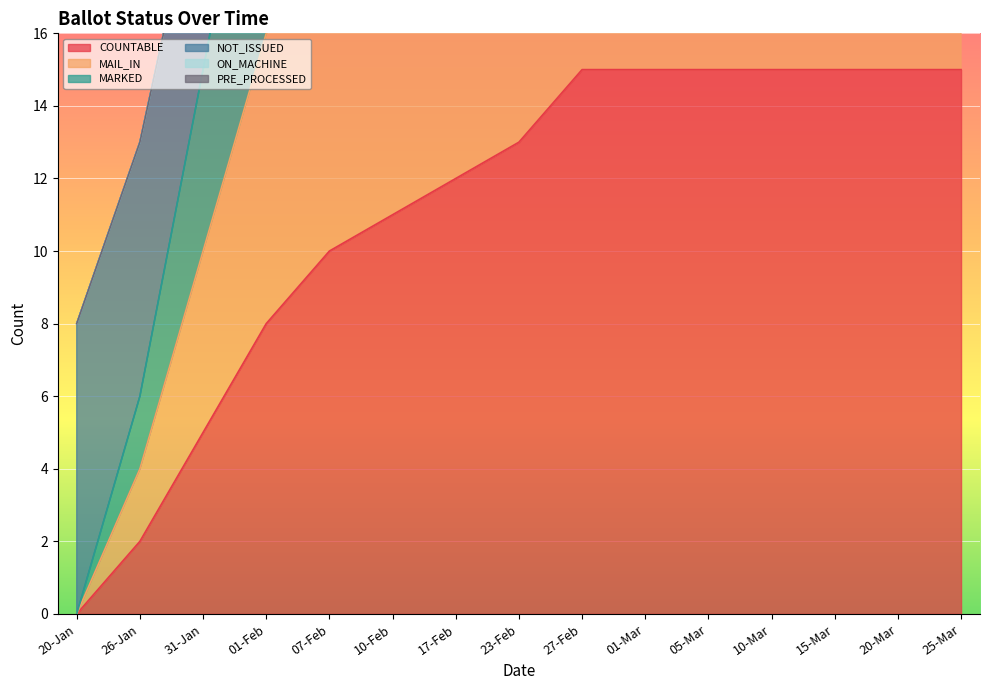

What is the value of the MAIL_IN point at the 9th from the left?

37